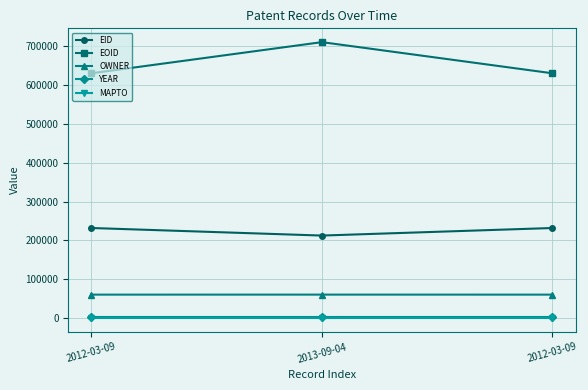

How many lines are shown in the chart?

5